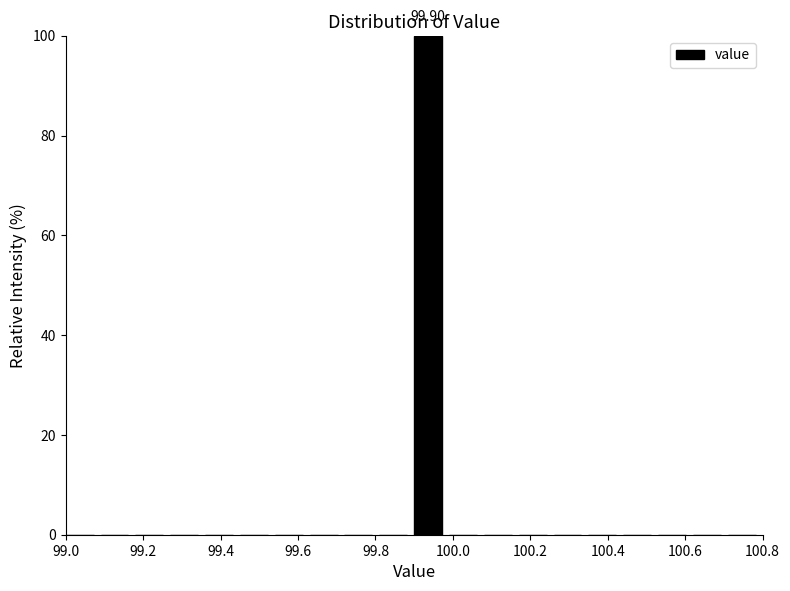

Which range on the x-axis has the tallest bar?

99.90 to 99.99